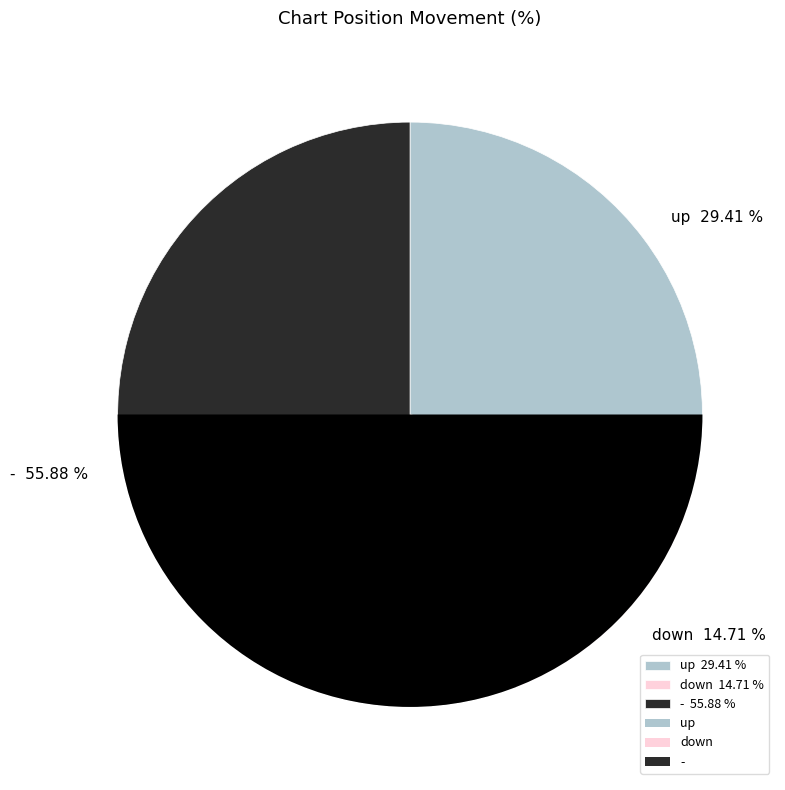

How many slices are in this pie chart?

3